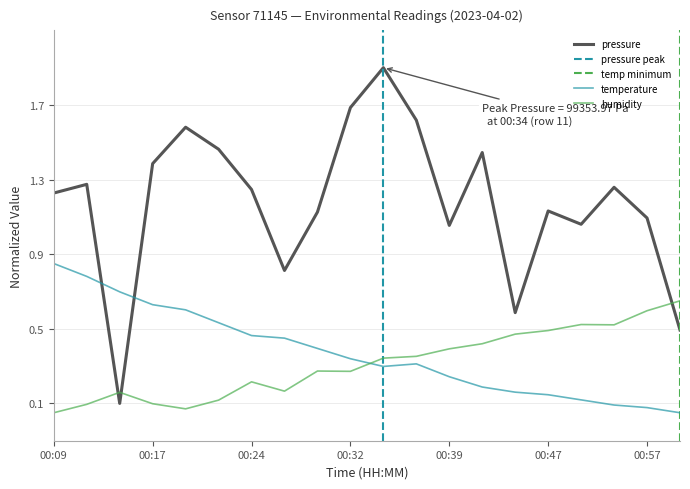

At which category does the chart reach its peak across all series?

00:34